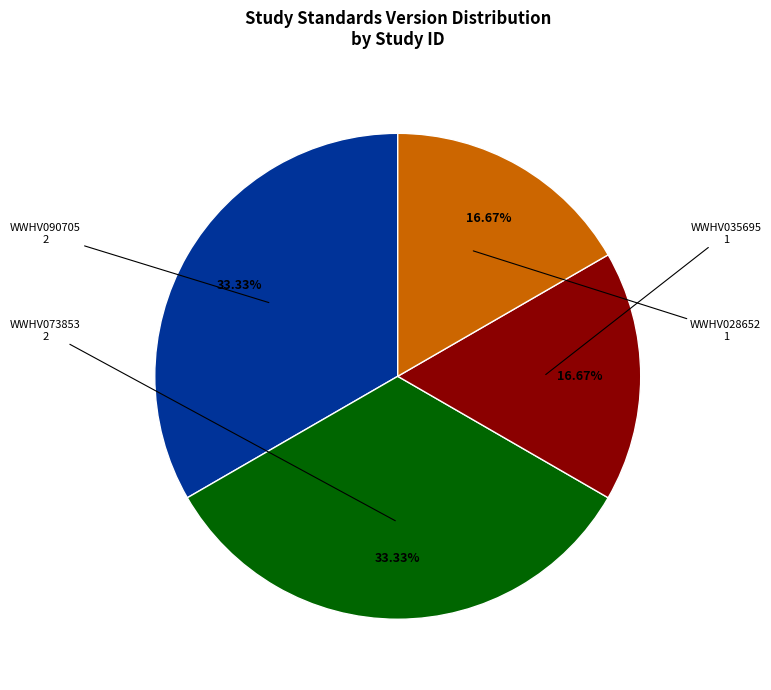

Is there a majority slice in this chart?

No